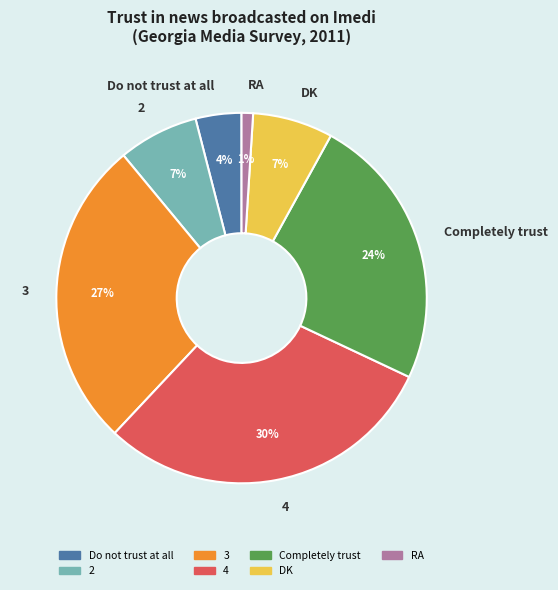

To the nearest percent, what is the difference between the largest and smallest slice percentages?

29%